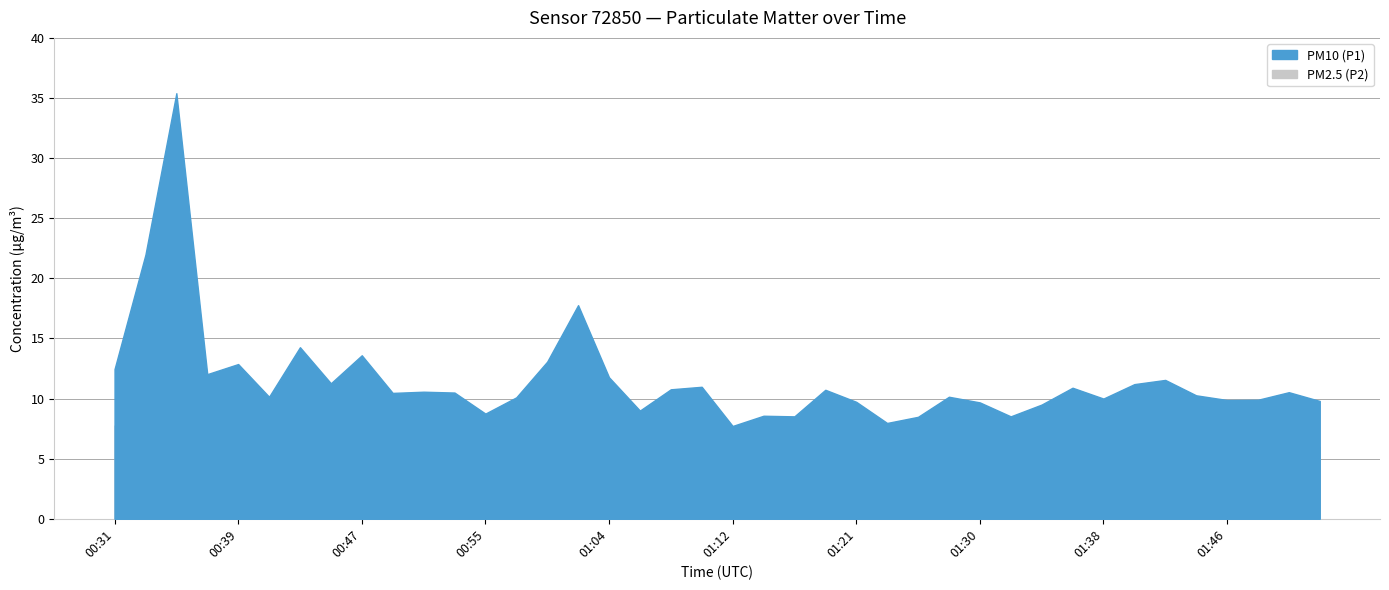

Which series changed the most between 00:49 and 01:21?

PM2.5 (P2)